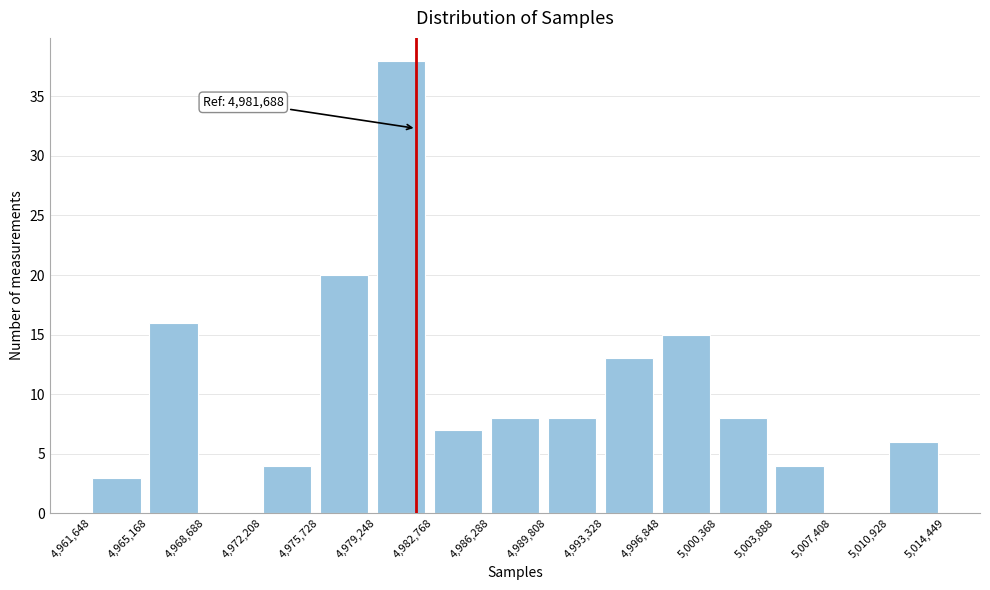

Over which range of the x-axis is the bar tallest?

4,979,248 to 4,982,768